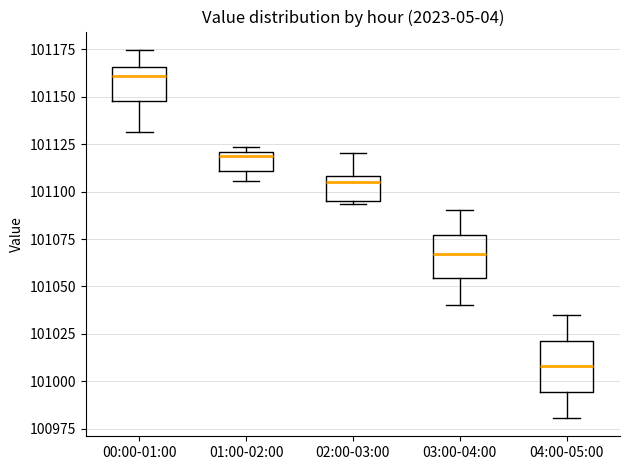

Where is the lower edge of the box for 04:00-05:00 on the y-axis? The values are not printed on the chart, so give them approximately, as read against the axis.

100995